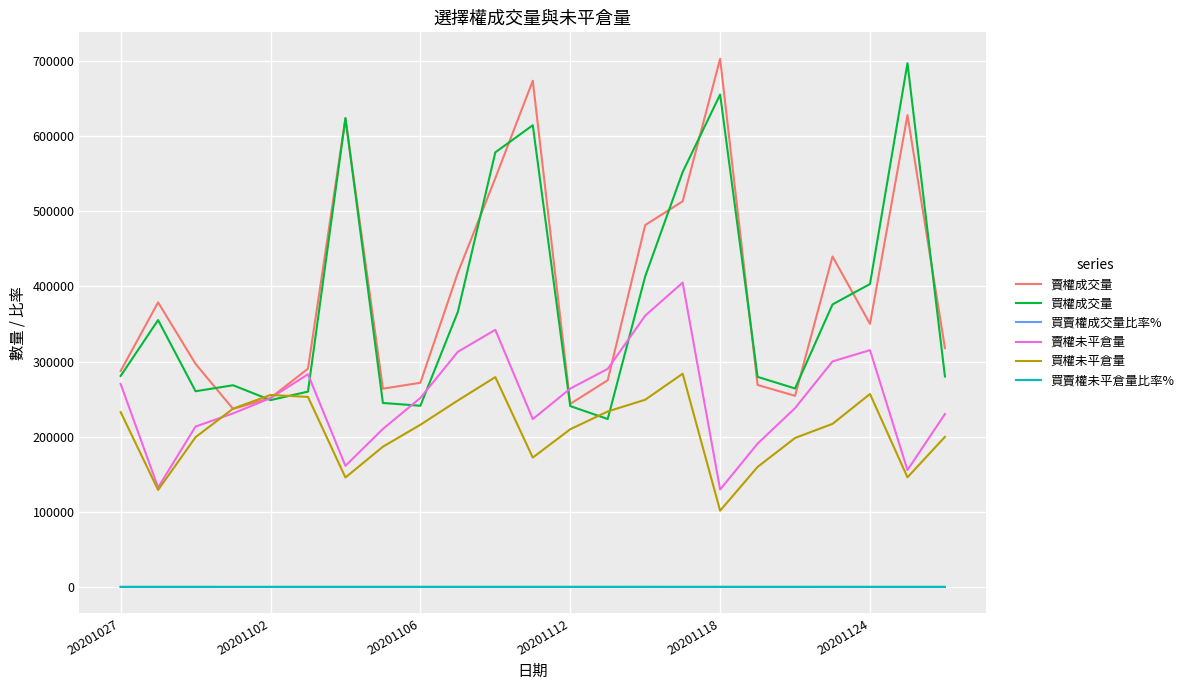

True or false: 賣權成交量 and 買賣權成交量比率% intersect in this chart.

False